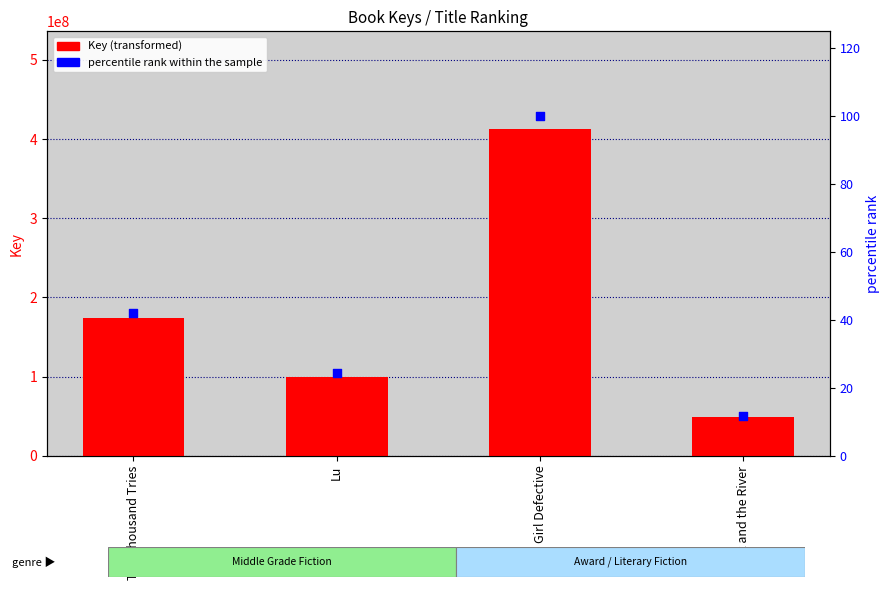

At which category is the sum across all series the highest?

Girl Defective